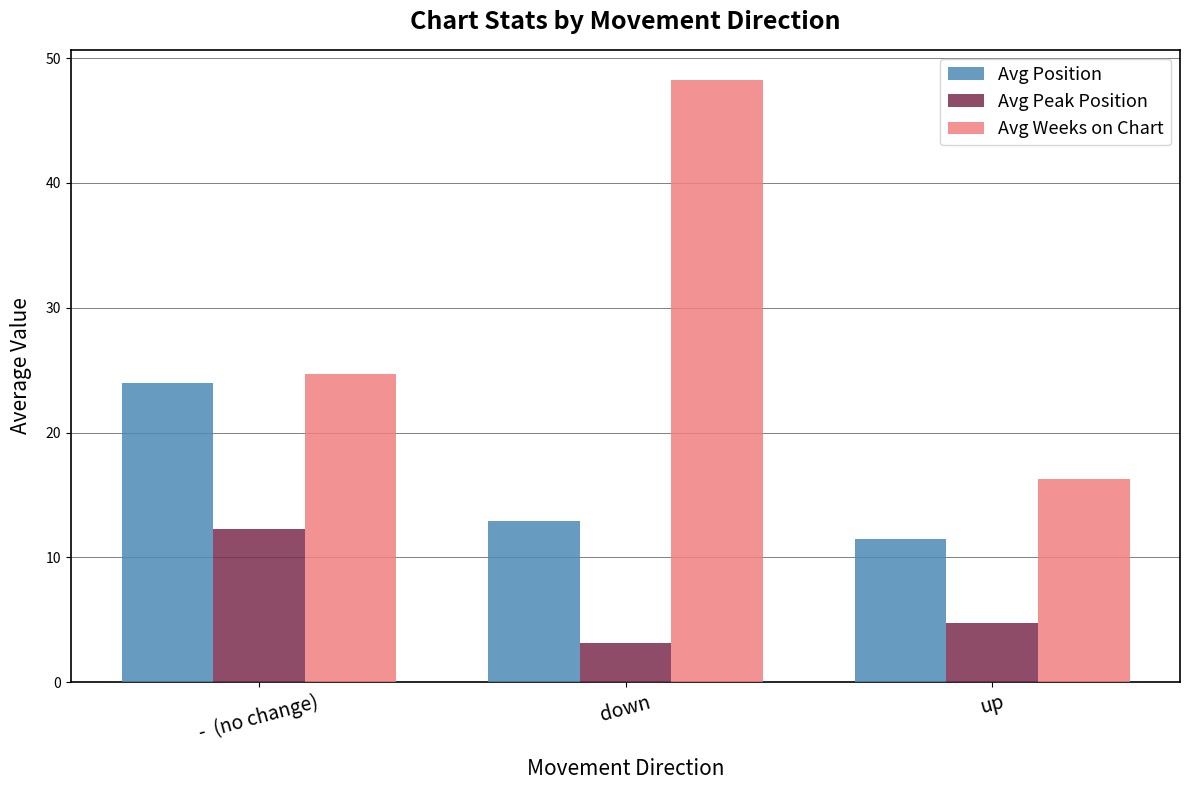

Where is Avg Weeks on Chart nearest to the value 32?

-  (no change)